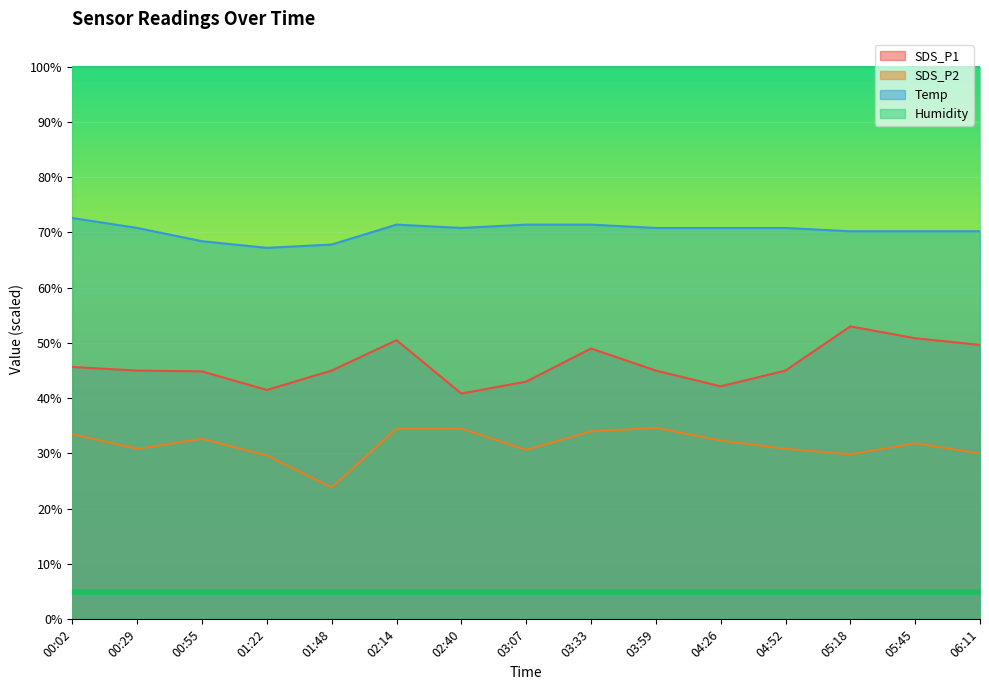

How many lines are shown in the chart?

4